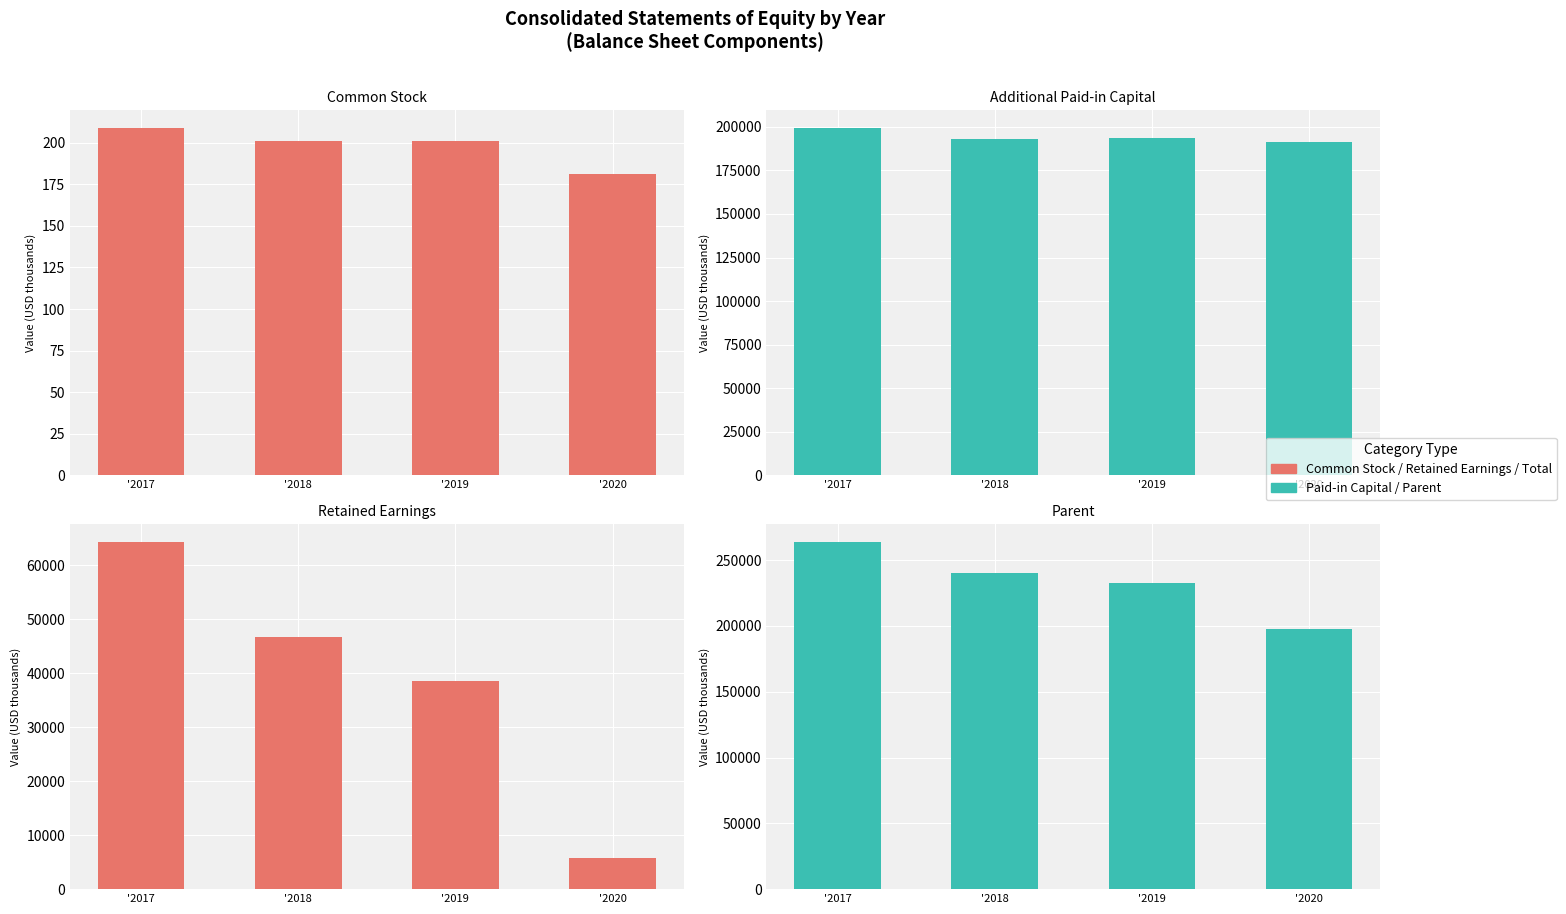

Which series has the largest range (max minus min)?

Parent [Member]